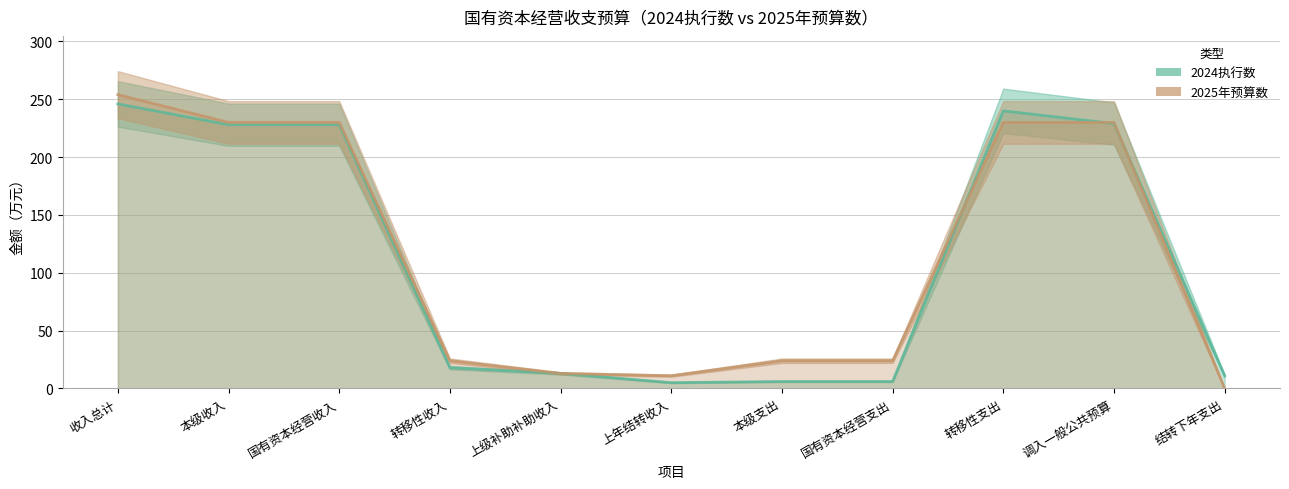

How many values in the 2025年预算数 series exceed 24?

5